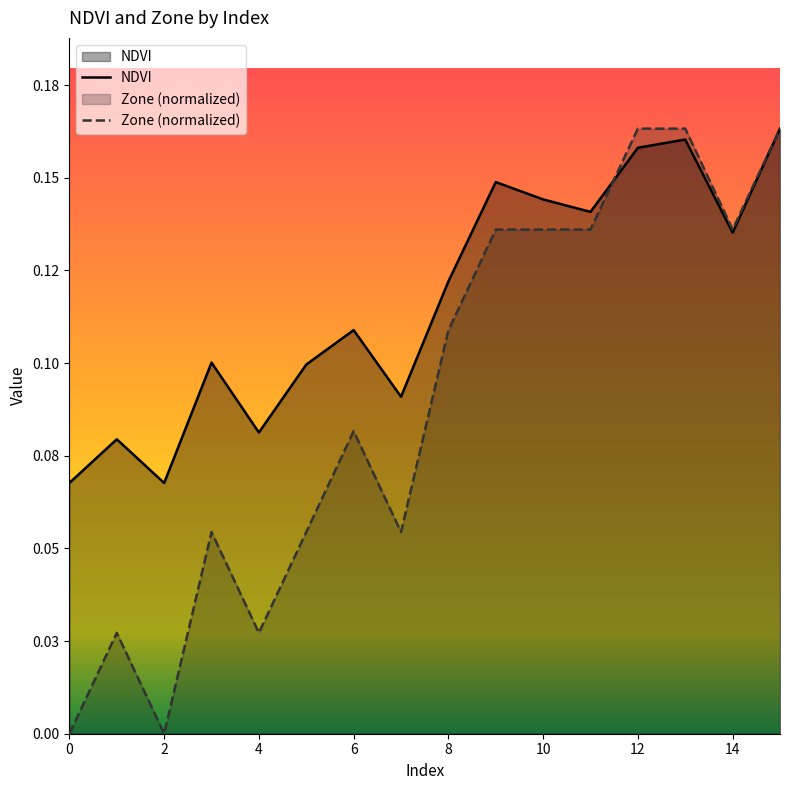

True or false: NDVI and Zone (normalized) cross at least once.

True